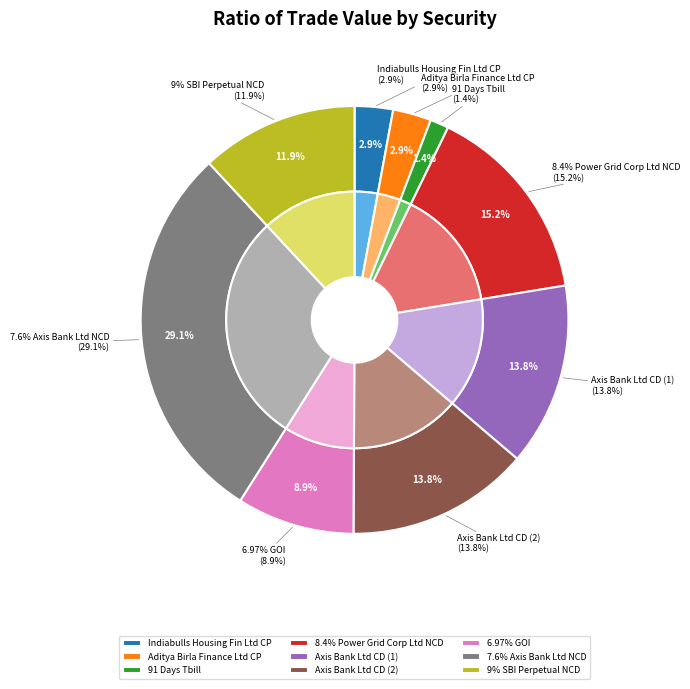

Is it true that Aditya Birla Finance Ltd CP is 3% of the pie?

True